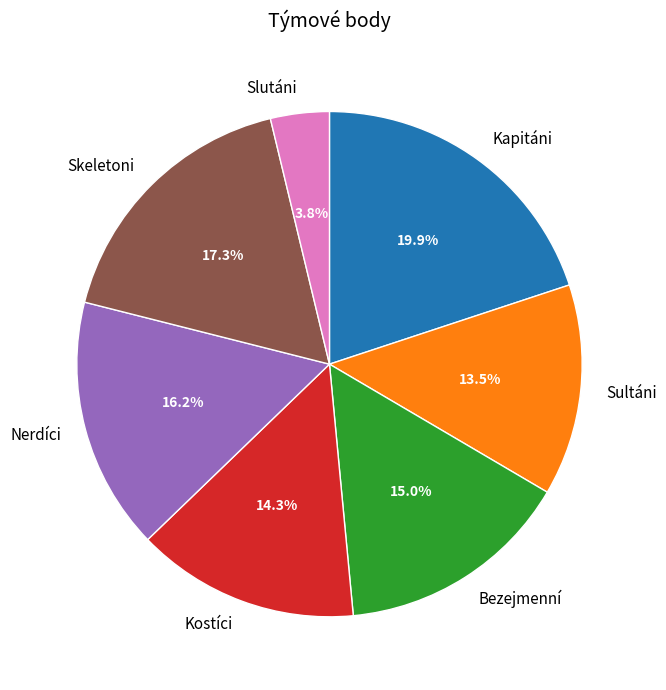

What percentage is the Skeletoni slice, to the nearest percent?

17%